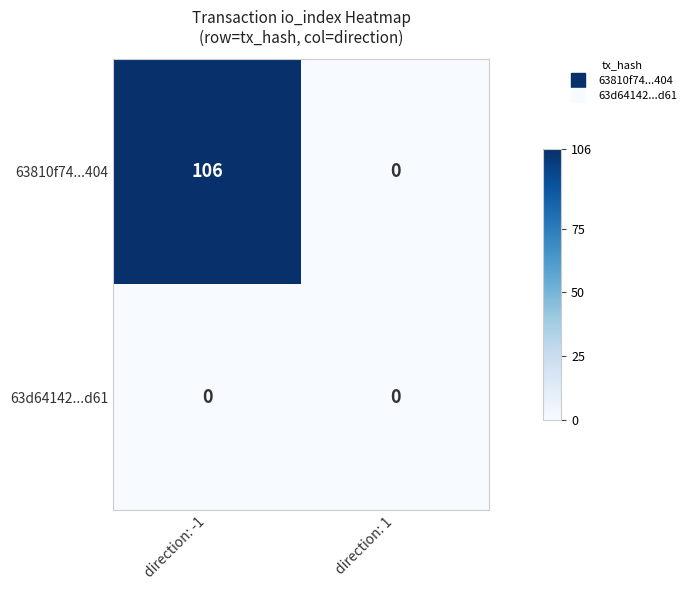

Count the number of data series in this chart.

2